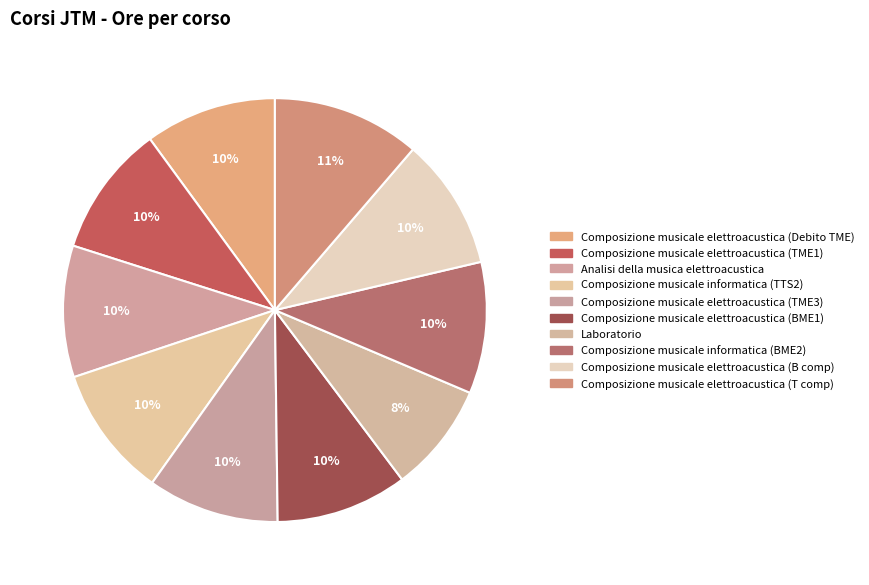

To the nearest percent, what portion does Laboratorio represent?

8%